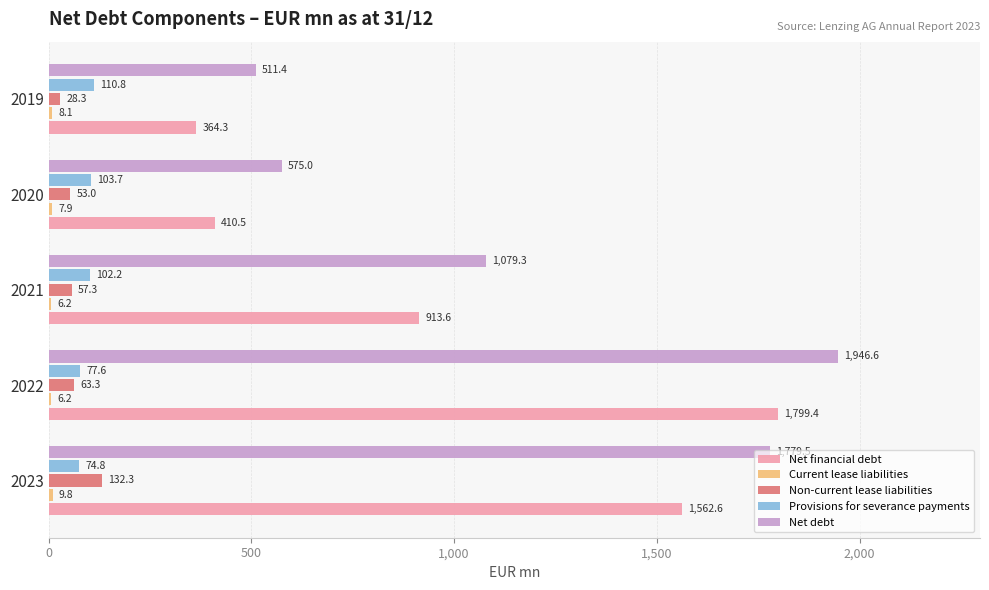

At which category is the sum across all series the highest?

2022